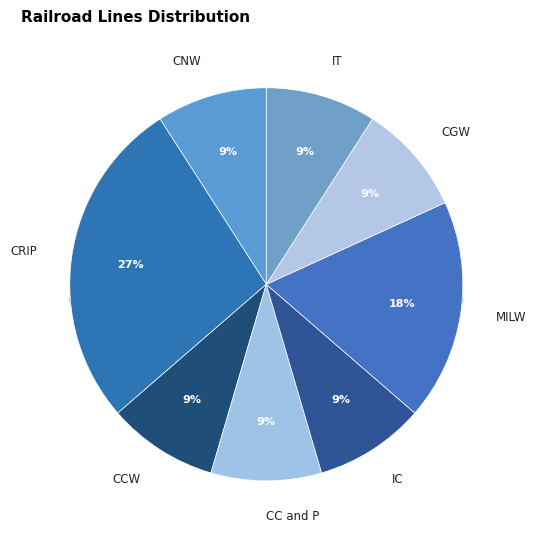

True or false: CNW accounts for 2% of the total.

False